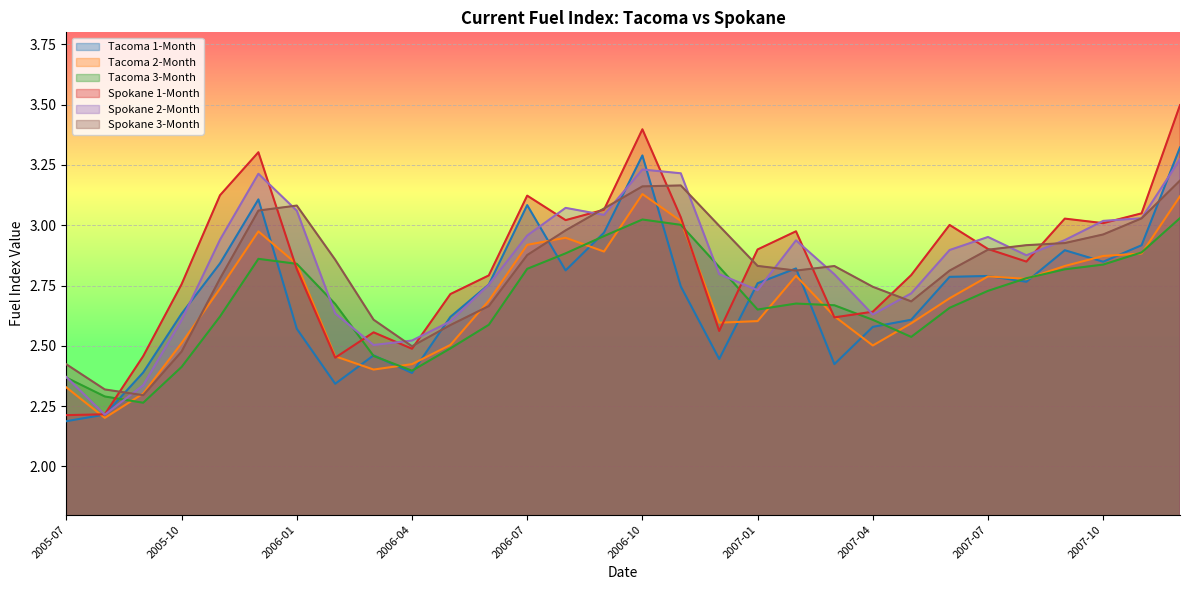

In Tacoma 2-Month, how many points are lower than both neighbors (excluding endpoints)?

6